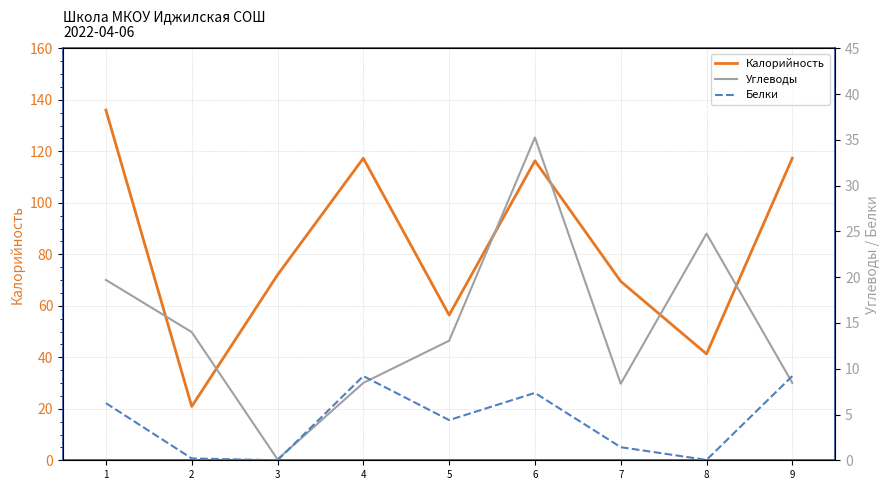

True or false: Калорийность and Белки cross at least once.

False